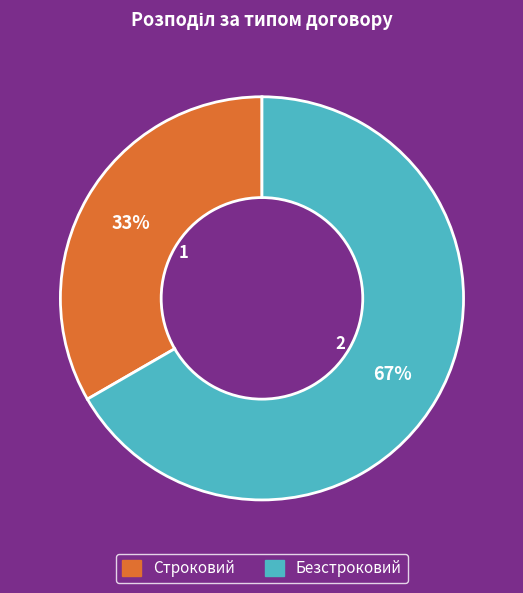

Is the sum of Строковий and Безстроковий greater than half?

Yes